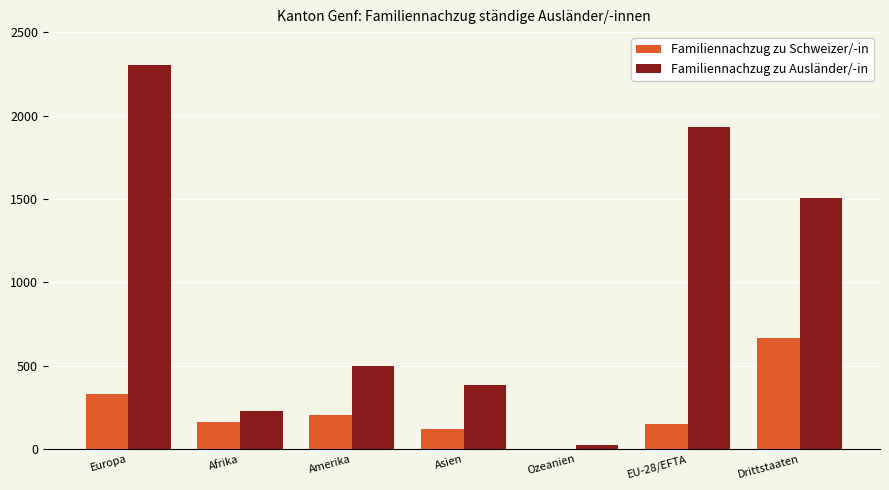

The value of Familiennachzug zu Ausländer/-in at Asien is 96. True or false?

False